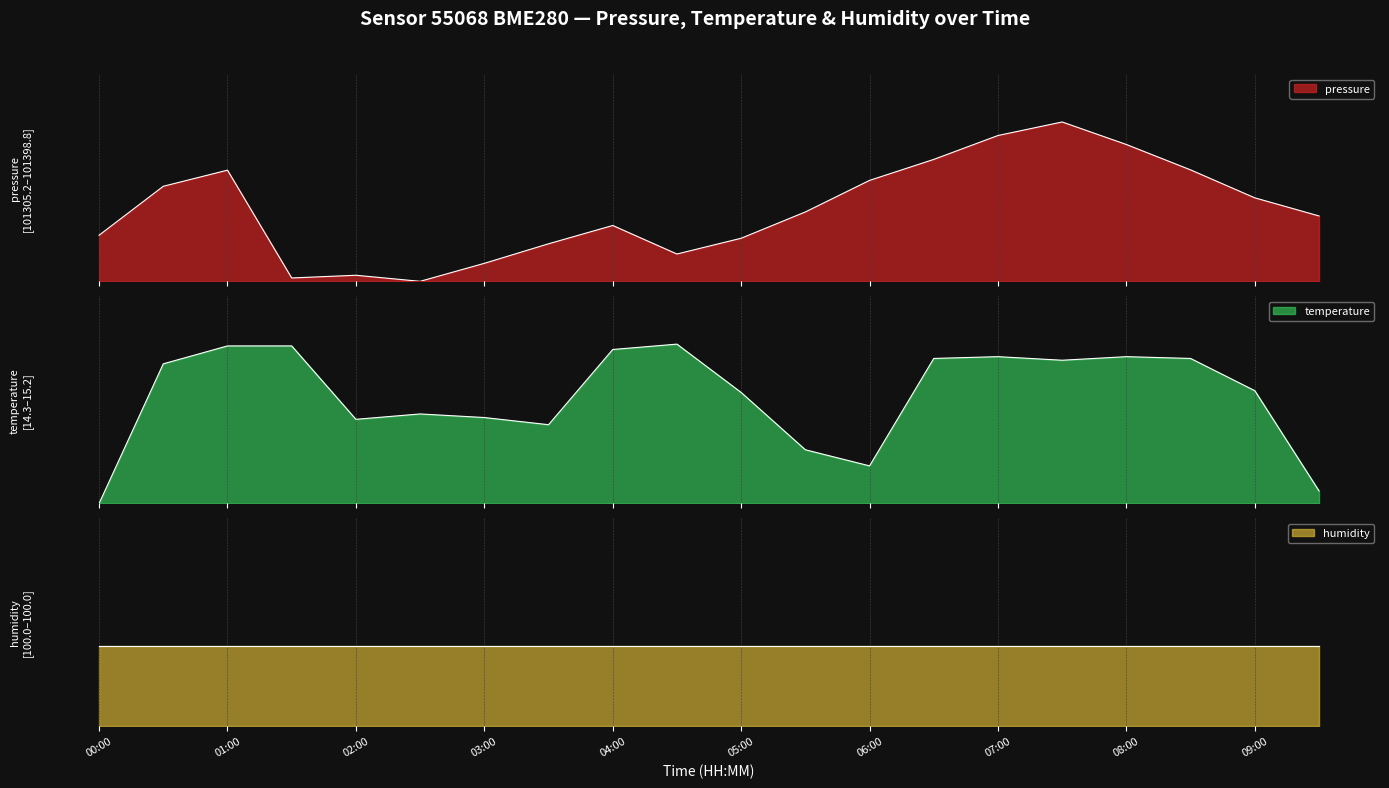

Which series has the largest range (max minus min)?

pressure